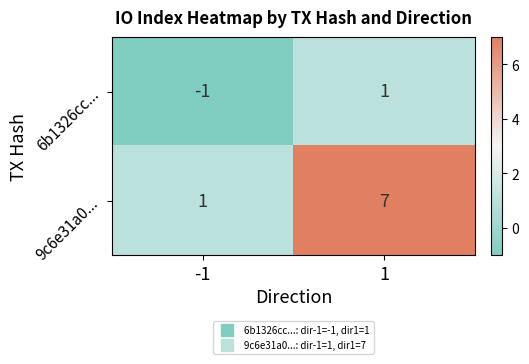

What is the sum of all 9c6e31a0... values?

8